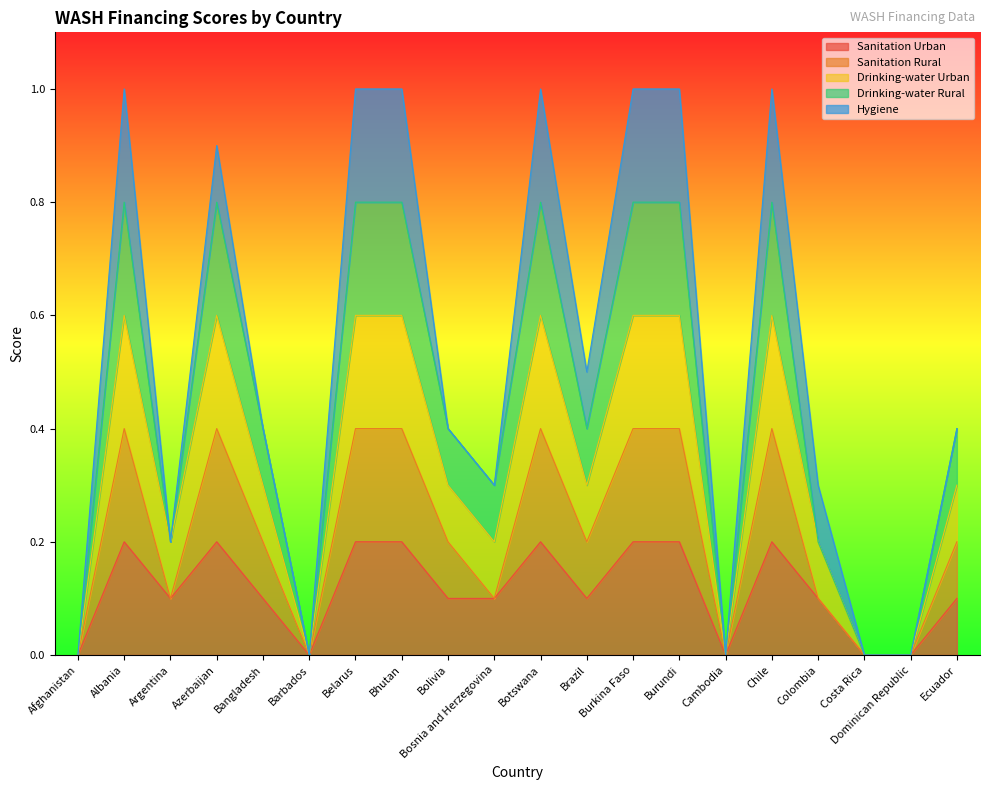

What is the label of the 18th point from the left?

Costa Rica